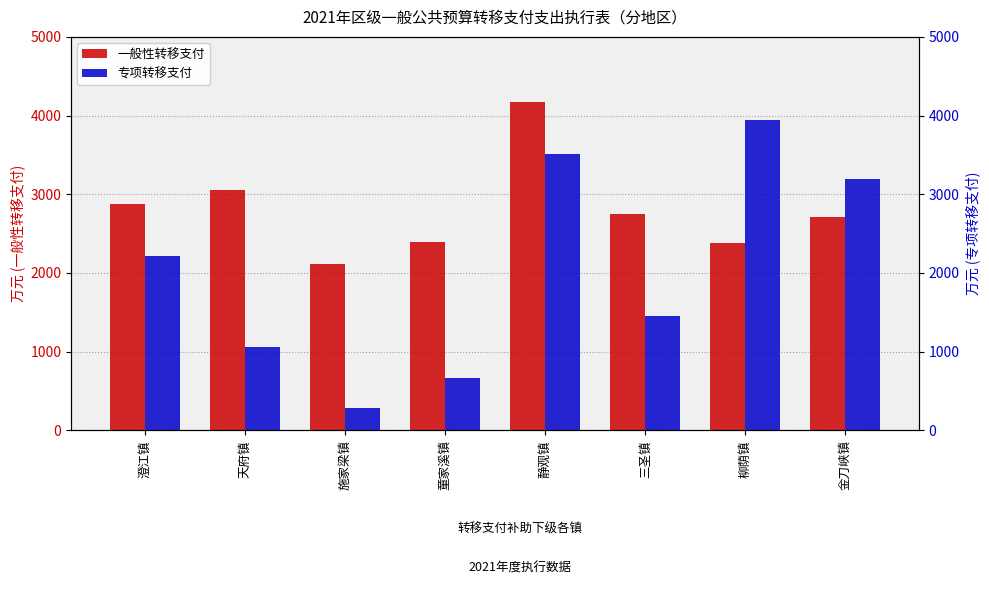

What is the sum of all 专项转移支付 values?

16323.3